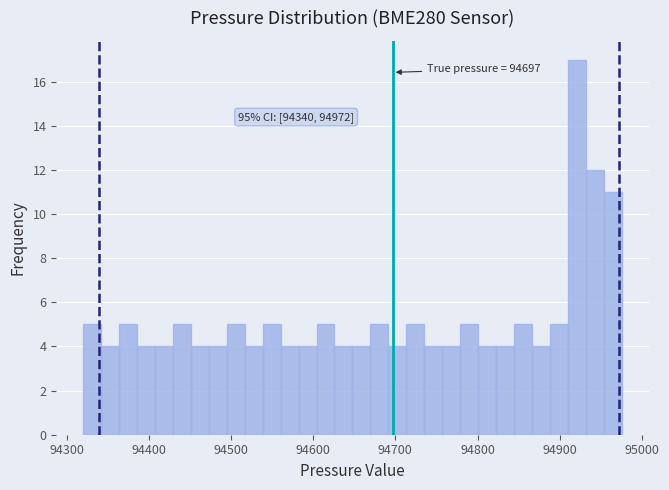

Around what value on the x-axis is the tallest bar? Give the approximate position of its centre, as read against the axis.

94920